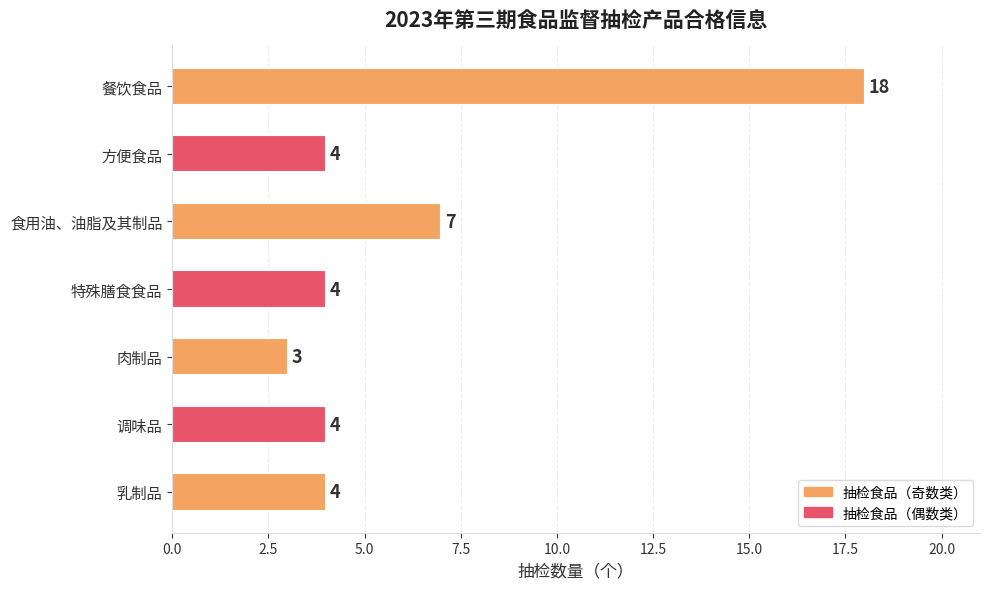

Between 肉制品 and 调味品, which is larger?

调味品